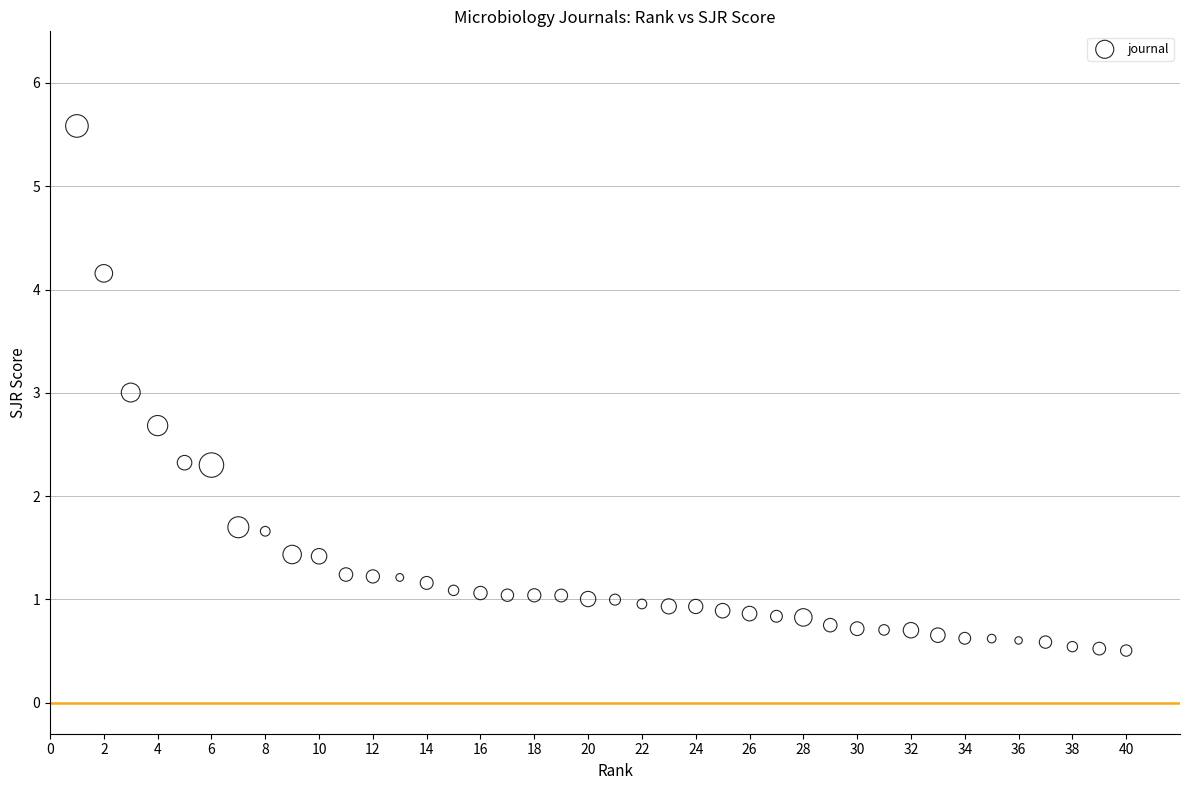

What is the range of Y values (max minus min)?

5.1